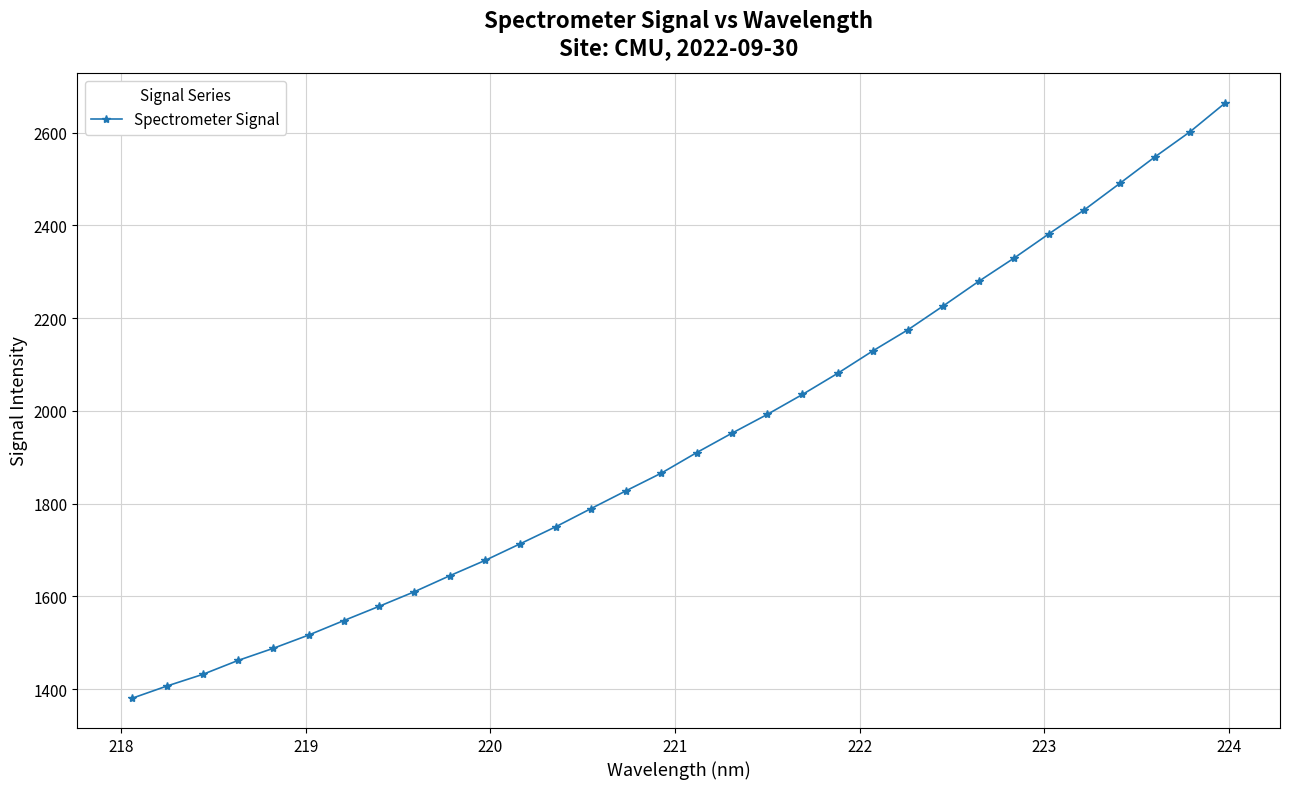

What is the value of the 27th point from the left?

2382.3